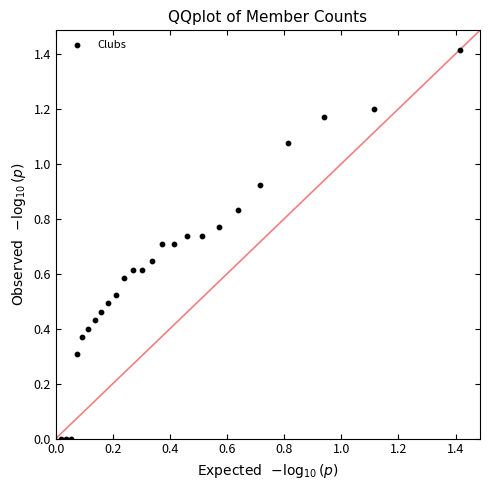

How many data points are displayed?

25